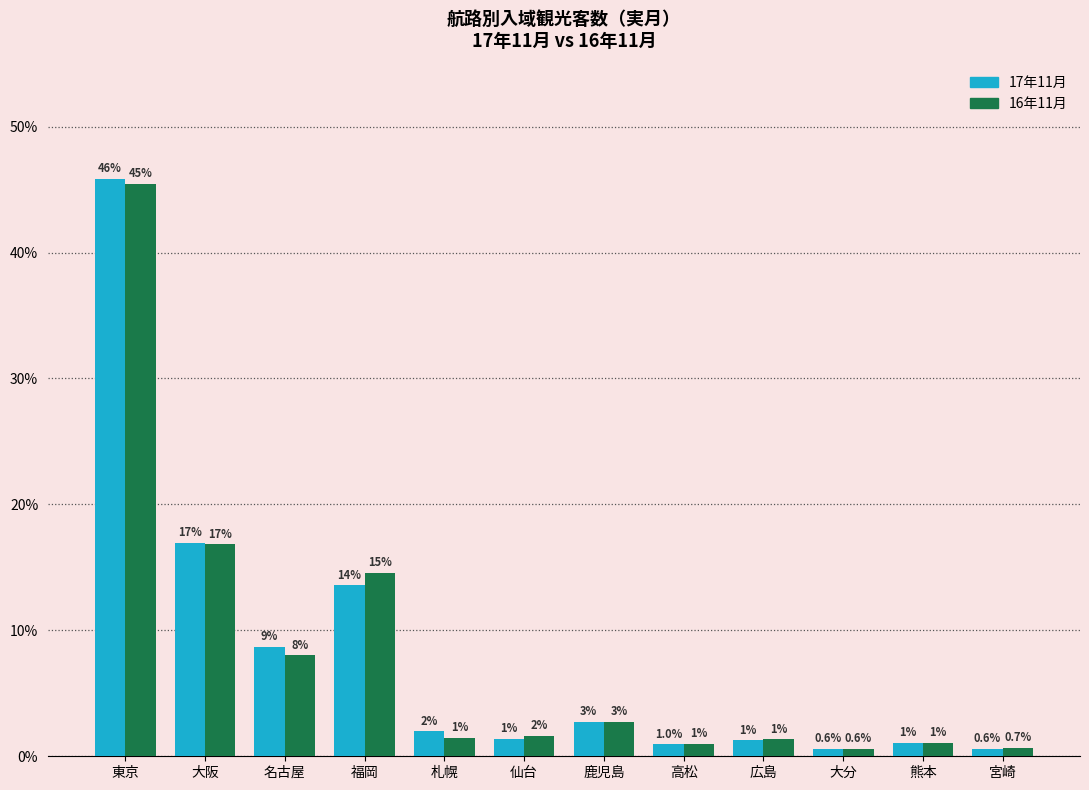

List the series in order of their peak value, highest first.

17年11月, 16年11月